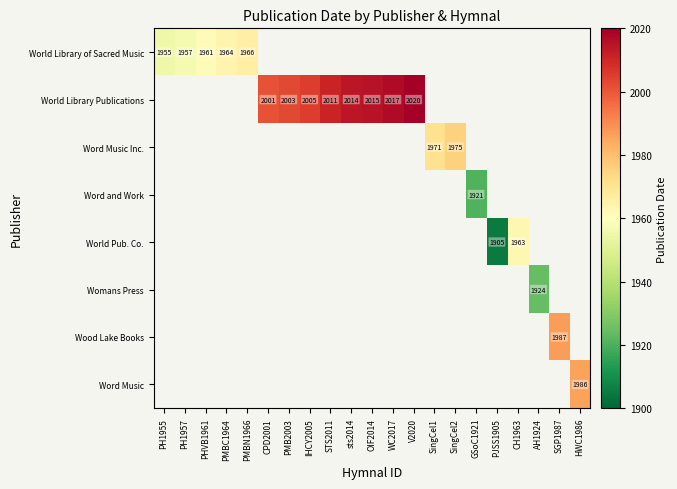

What is the minimum value shown in the chart?

1905.0